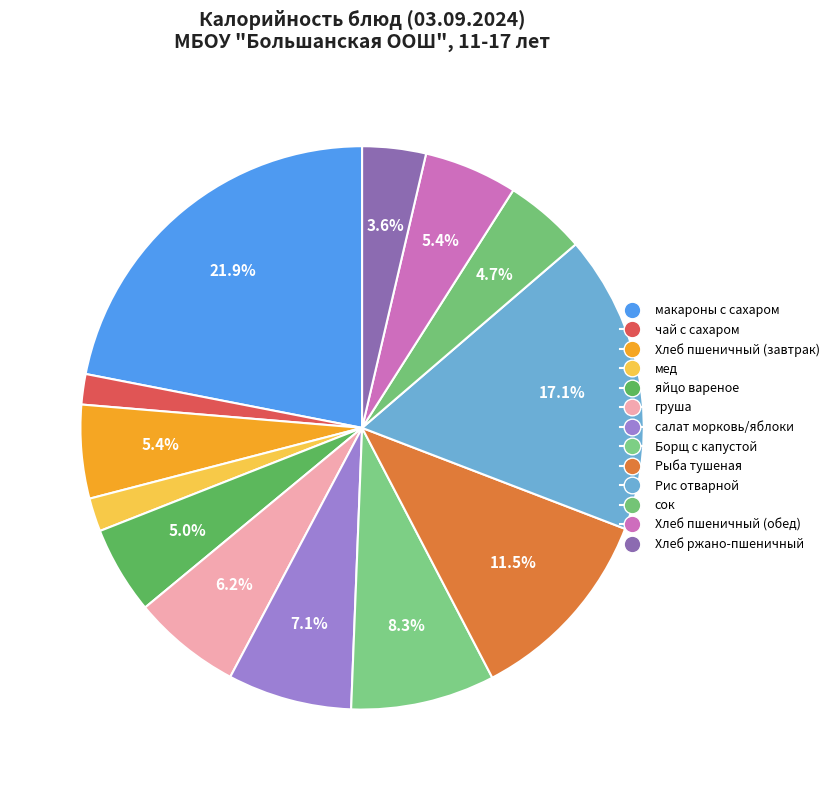

How many slices are in this pie chart?

13